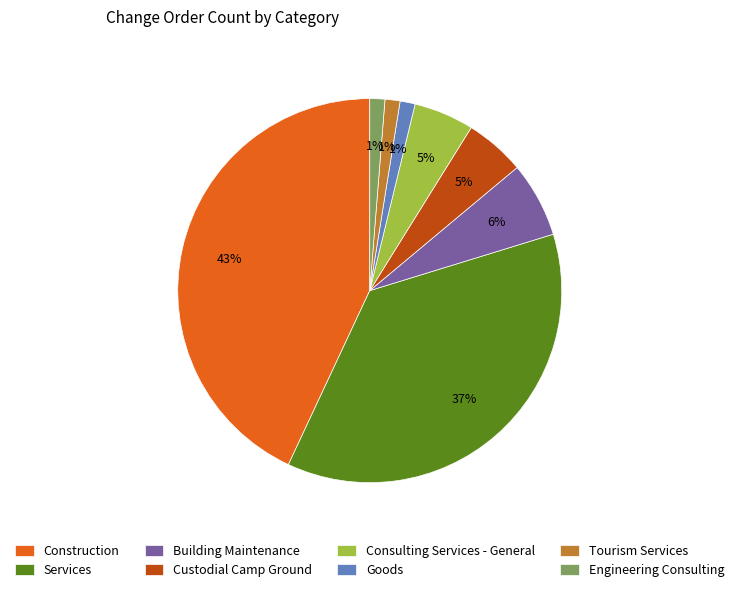

Which has a higher value, Building Maintenance or Tourism Services?

Building Maintenance